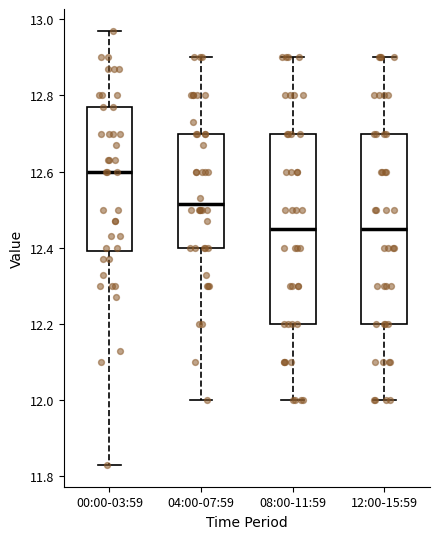

Reading left to right, read every box against the y-axis: the position of its median line, the range the box covers, and the ends of its whiskers. The values are not printed on the chart, so give them approximately, as read against the axis.

00:00-03:59: median 12.60, box 12.40 to 12.78, whiskers 11.84 to 12.98
04:00-07:59: median 12.52, box 12.40 to 12.70, whiskers 12.00 to 12.90
08:00-11:59: median 12.46, box 12.20 to 12.70, whiskers 12.00 to 12.90
12:00-15:59: median 12.46, box 12.20 to 12.70, whiskers 12.00 to 12.90